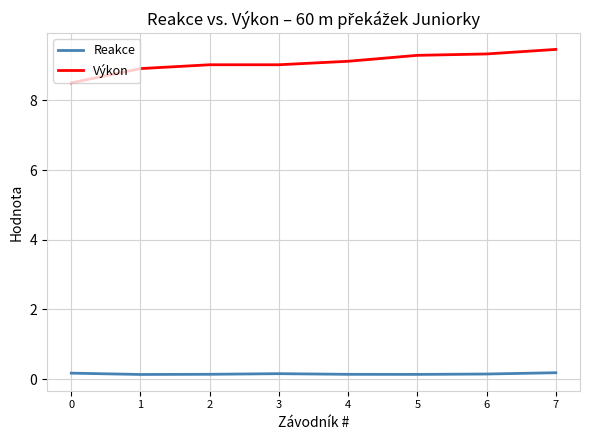

True or false: Výkon has more than 2 points higher than both neighbors.

False